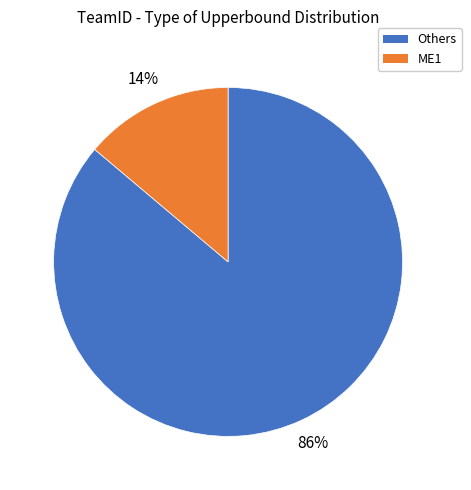

To the nearest percent, what is the average slice percentage?

50%